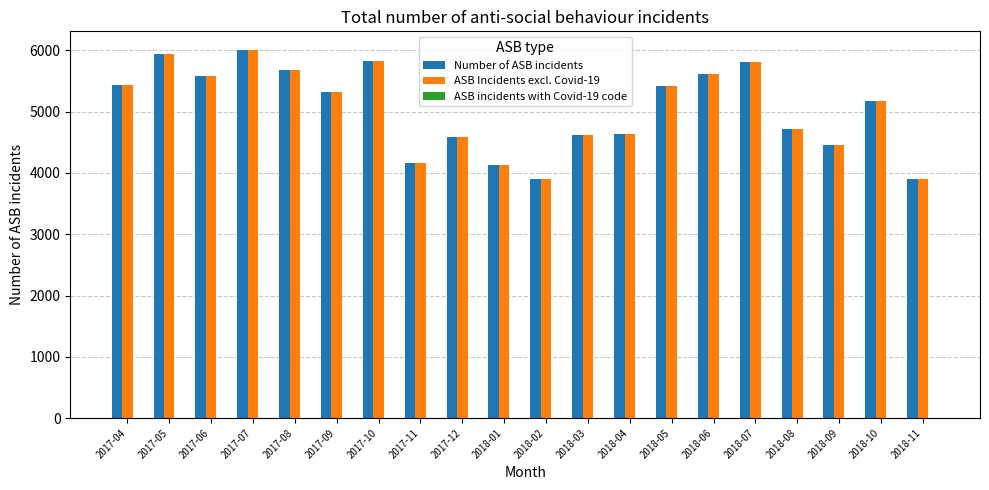

What is the highest value of the ASB Incidents excl. Covid-19 series?

6012